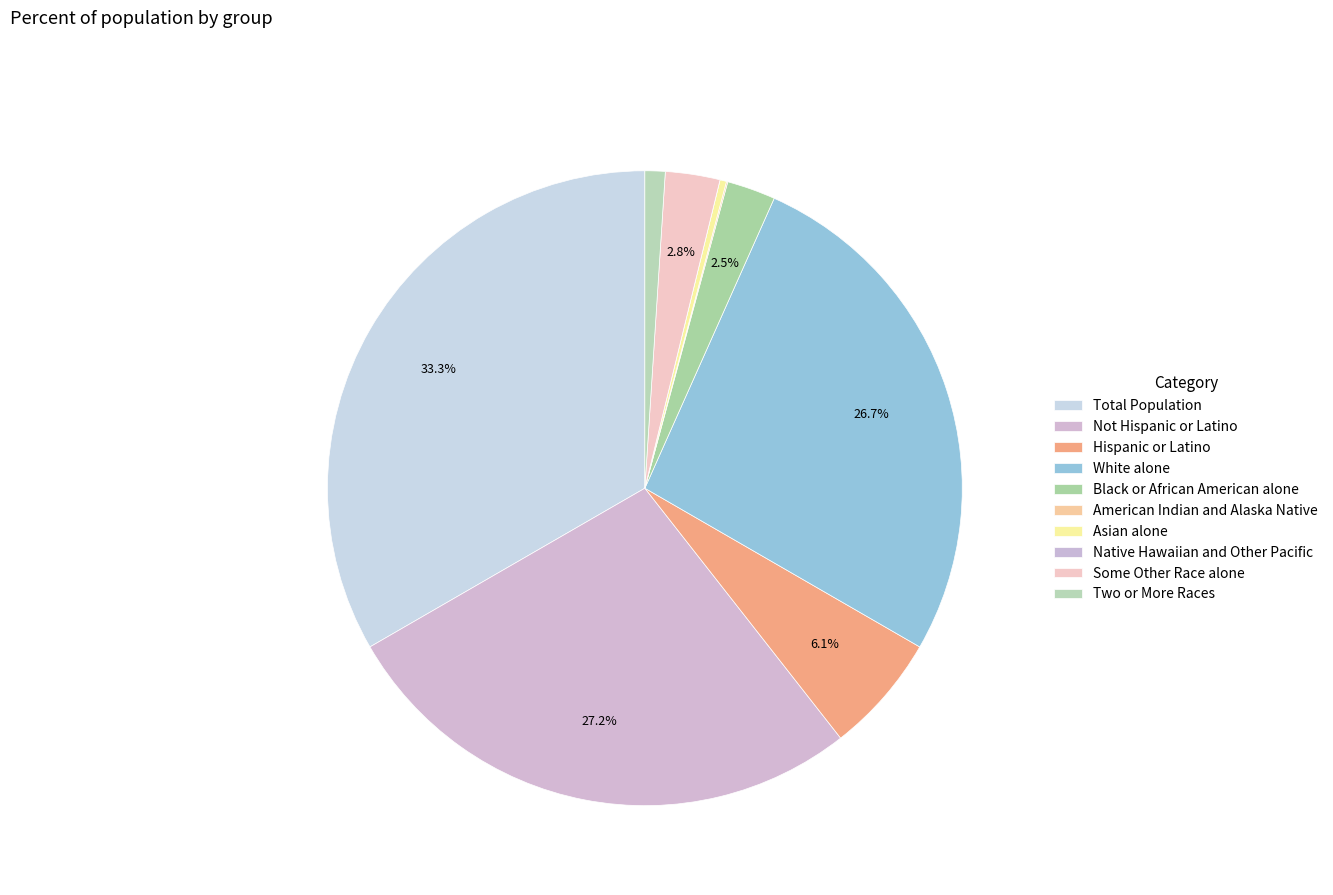

Is the sum of Hispanic or Latino and Not Hispanic or Latino greater than half?

No